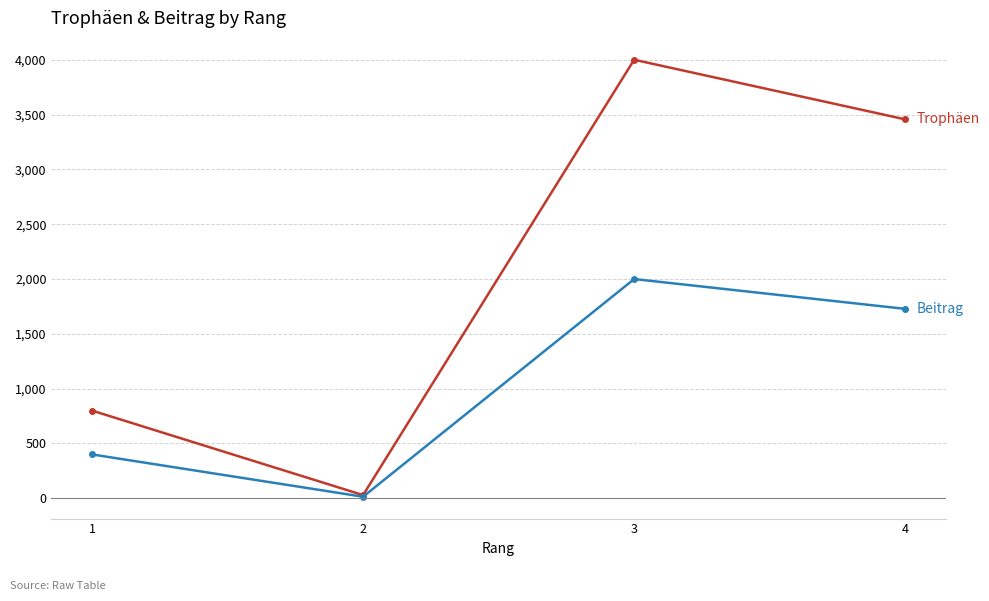

Reading right to left, what are all the values shown in this chart?

Trophäen: 4=3457	3=4001	2=29	1=800
Beitrag: 4=1728	3=2000	2=14	1=400